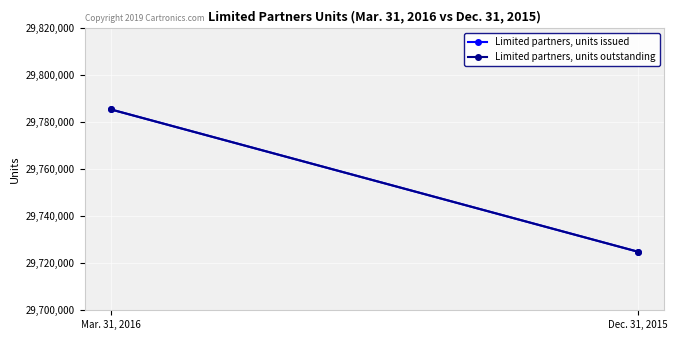

Is this an area chart (filled region under the line)?

No